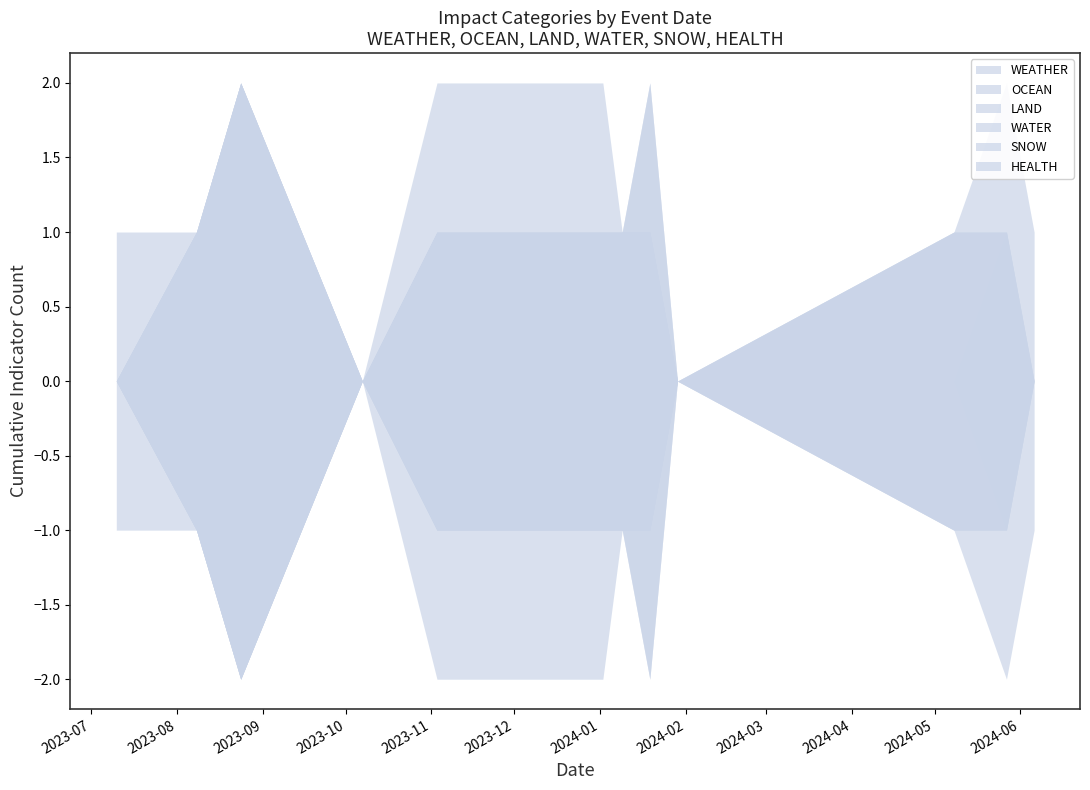

What is the value of the WATER point at the 10th from the left?

1